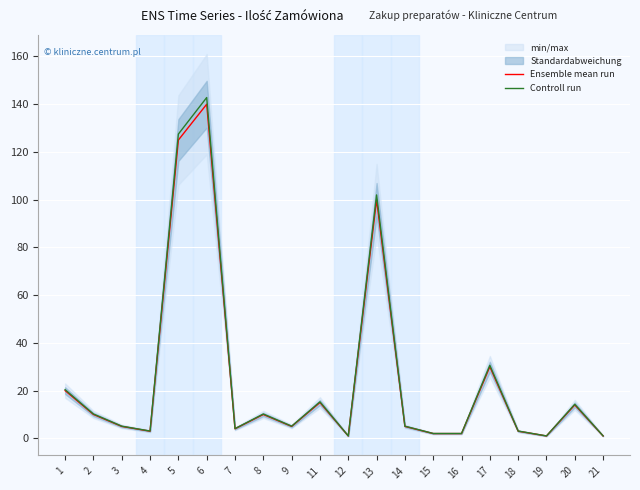

What is the difference between the maximum and minimum values in the Controll run series?

141.8